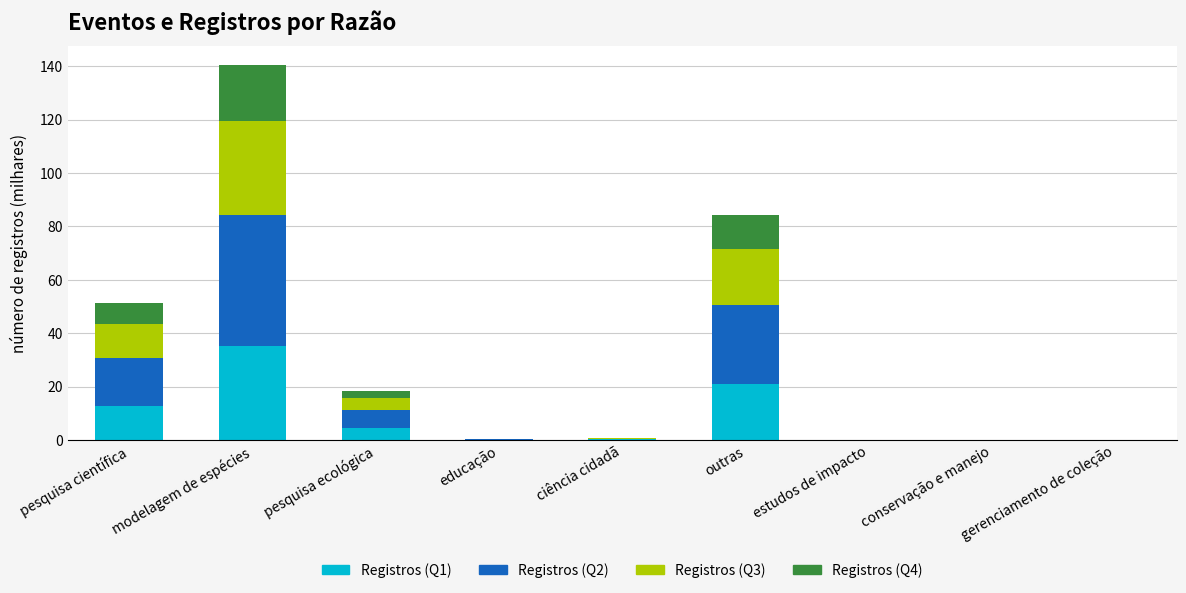

True or false: Registros (Q1) has a value of 21.0 at outras.

True